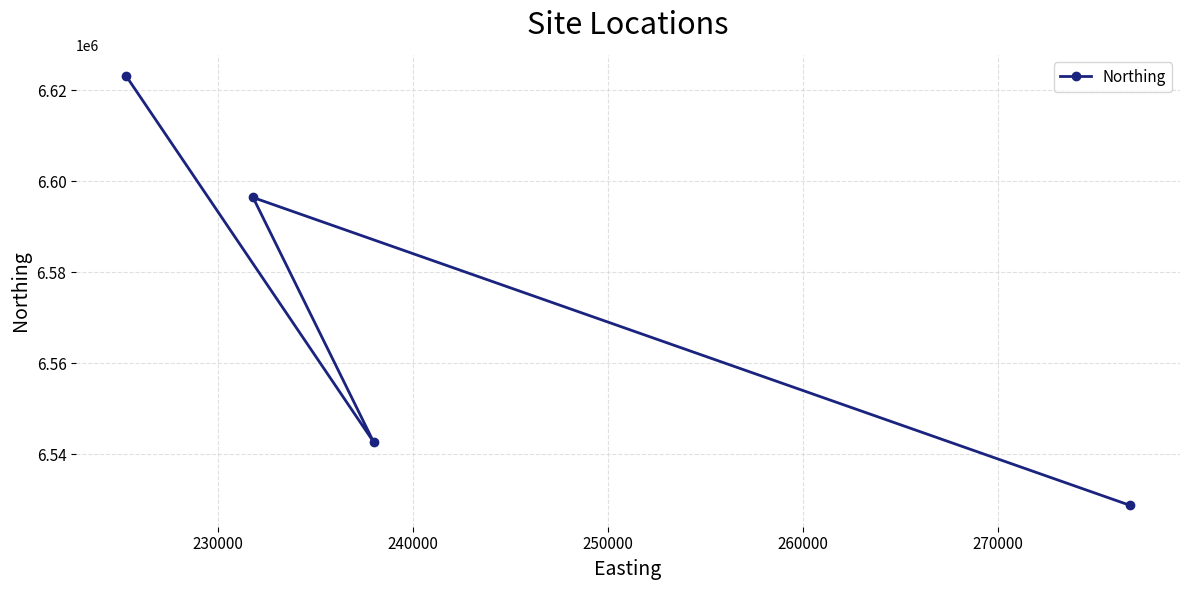

What is the maximum value shown in the chart?

6623037